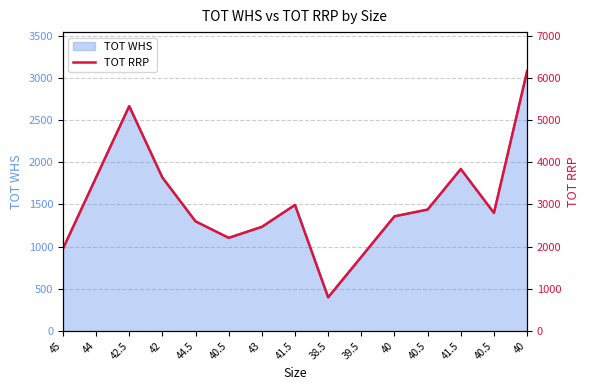

Which has a higher value, 41.5 or 44.5?

41.5